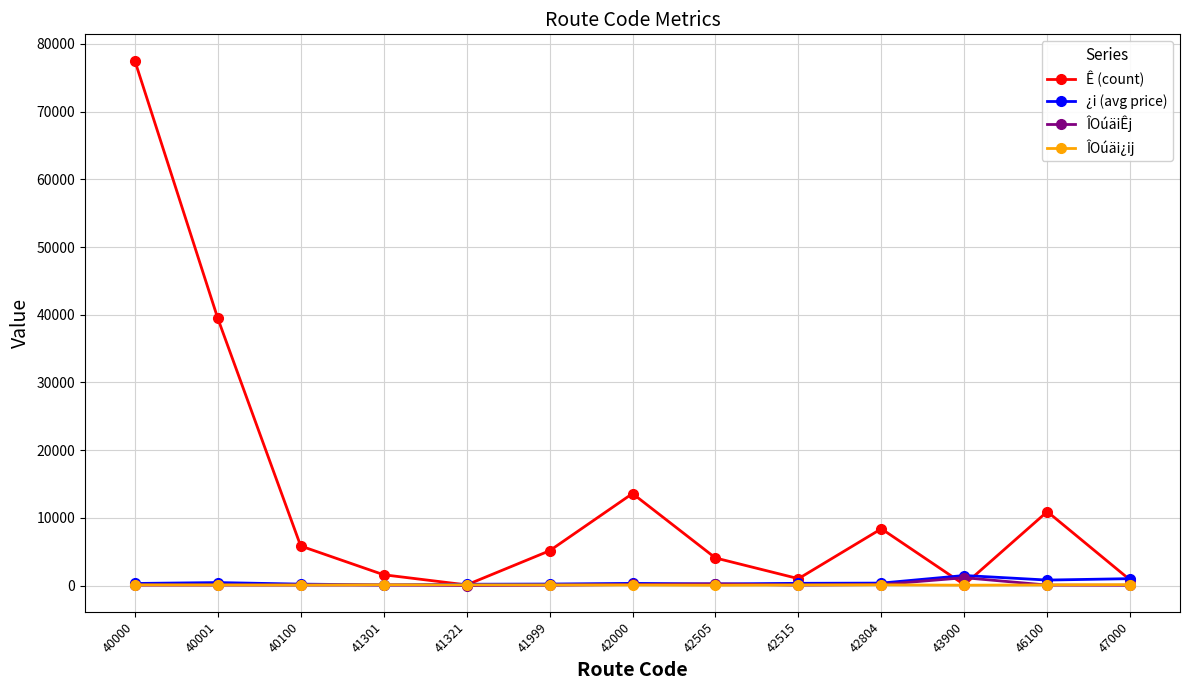

Between 40001 and 41301, which series saw the biggest shift?

Ê (count)